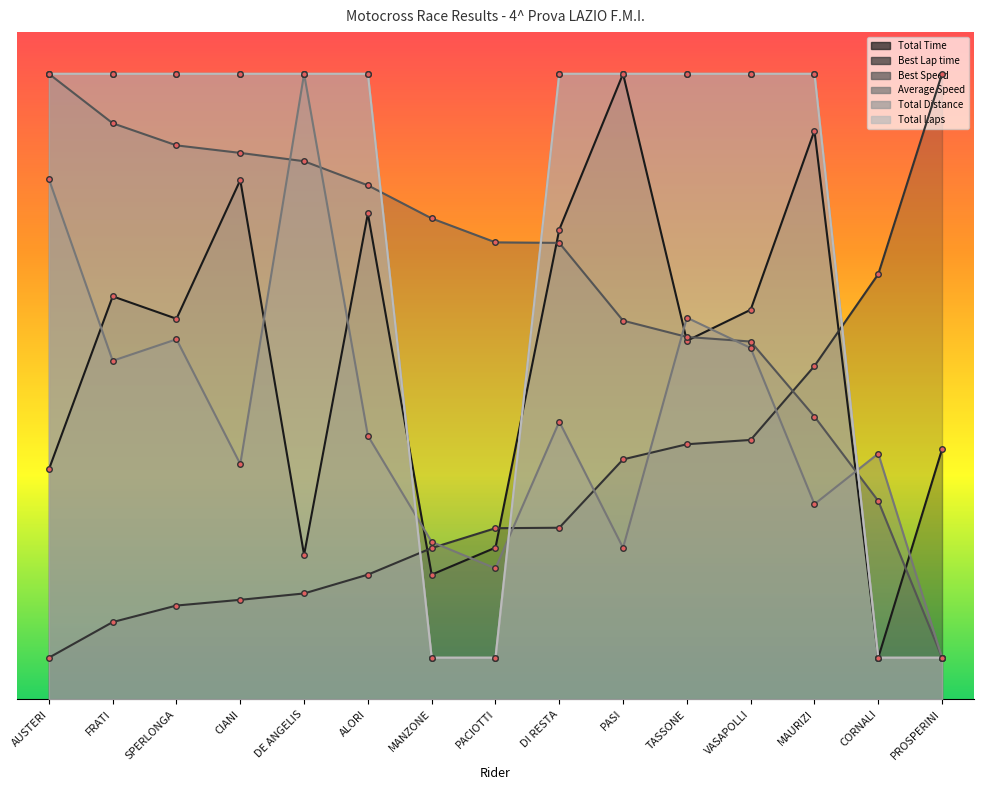

What is the difference between the maximum and minimum values in the Average Speed series?

700.0